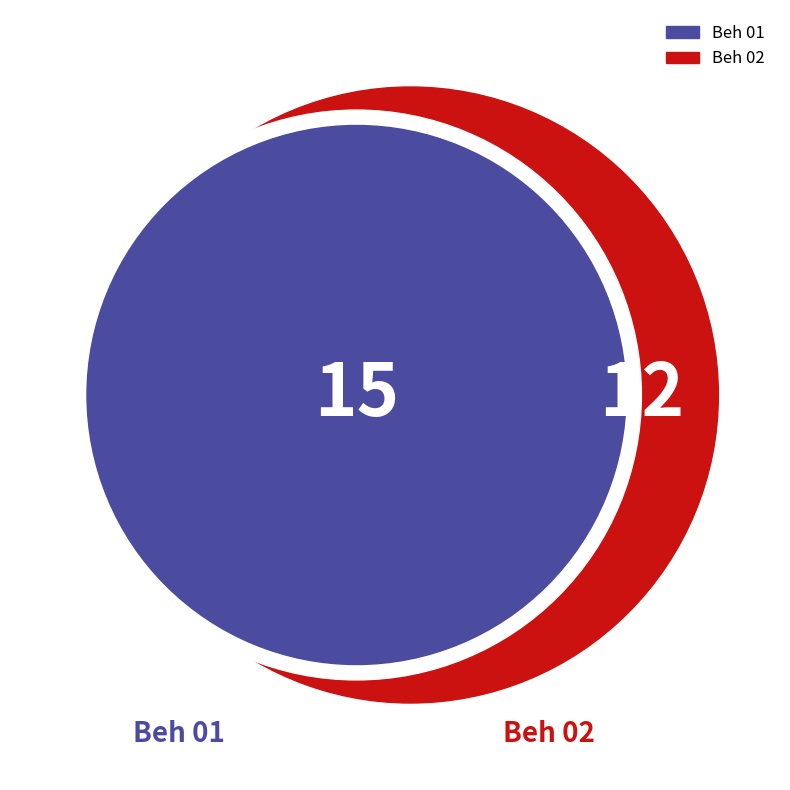

What is the majority slice?

Beh 01